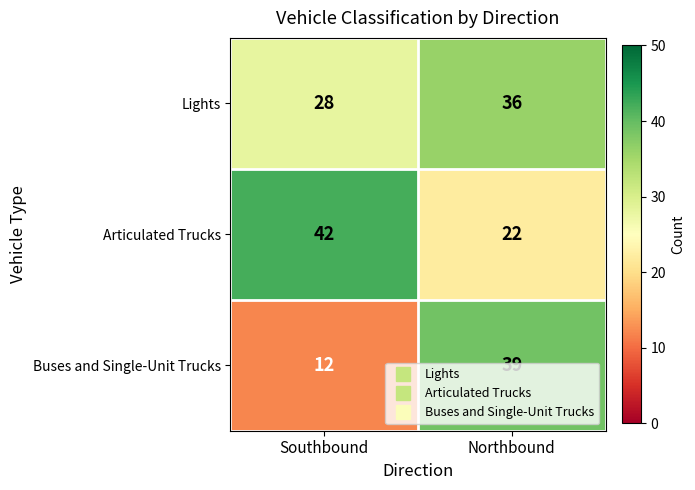

Which series changed the most between Southbound and Northbound?

Buses and Single-Unit Trucks